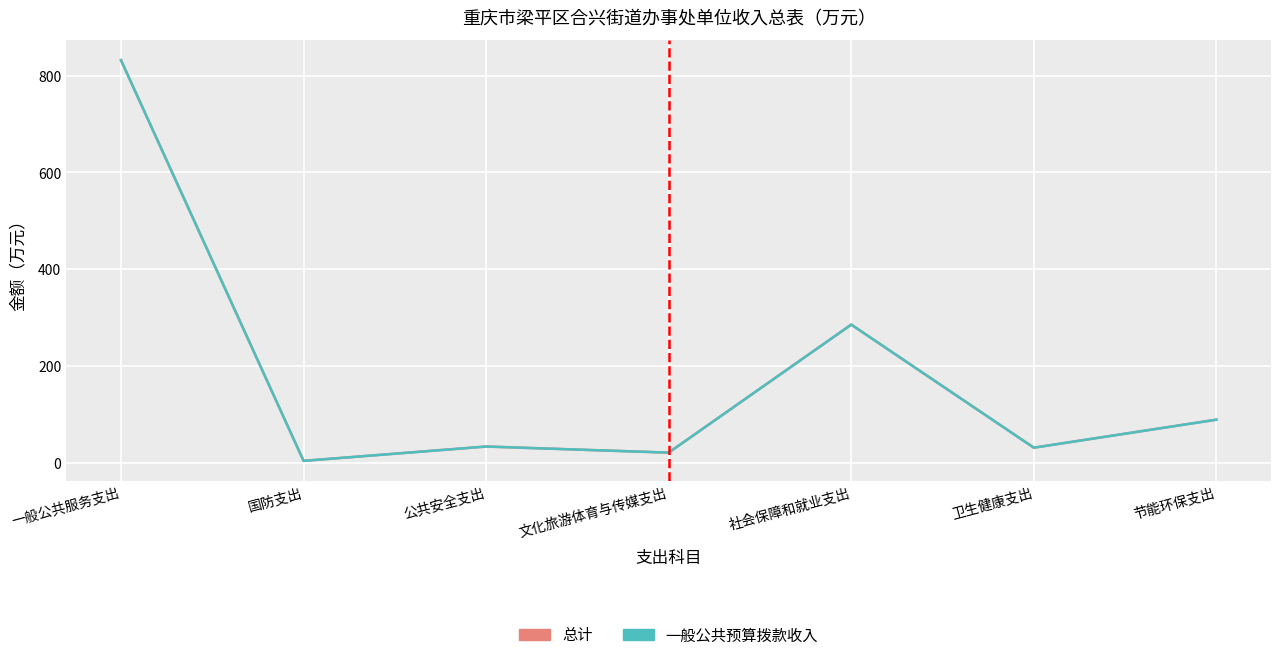

True or false: 一般公共预算拨款收入 and 总计 intersect in this chart.

False